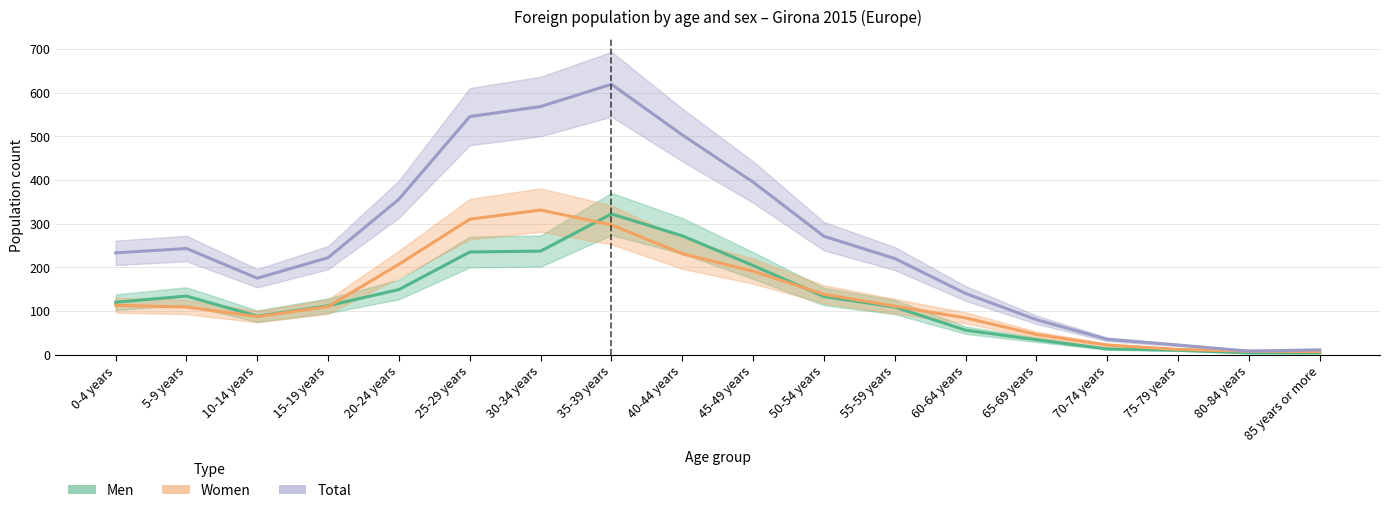

What is the label of the 13th point from the right?

25-29 years